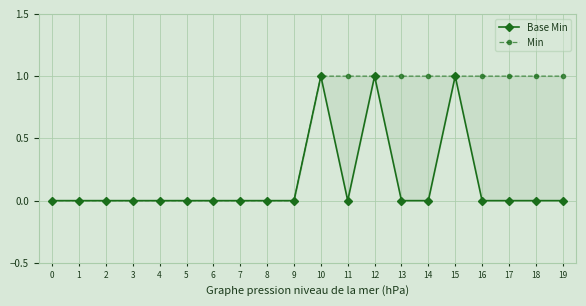

Rank the series by their maximum value, from highest to lowest.

Base Min, Min